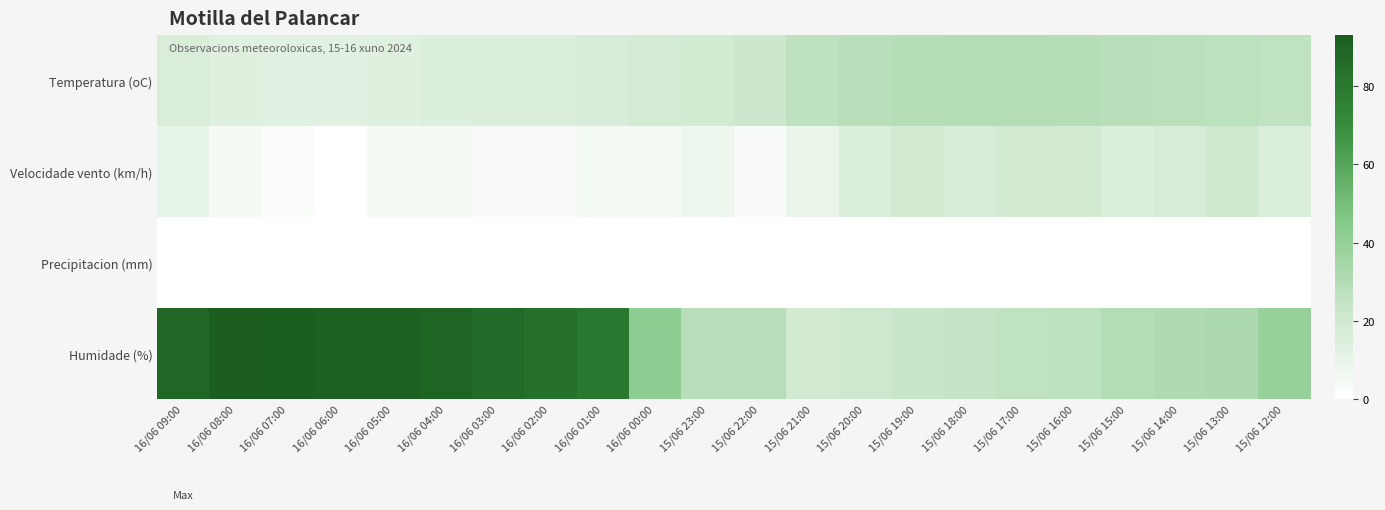

List the series in order of their peak value, lowest first.

Precipitacion (mm), Velocidade vento (km/h), Temperatura (oC), Humidade (%)